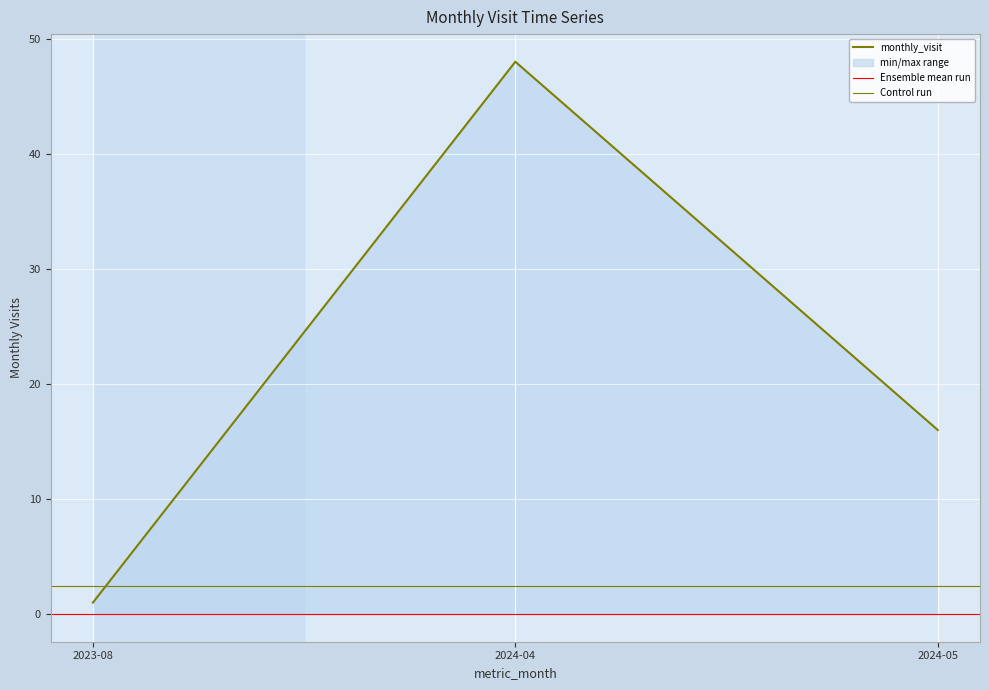

Does the chart display data point markers on the line(s)?

No